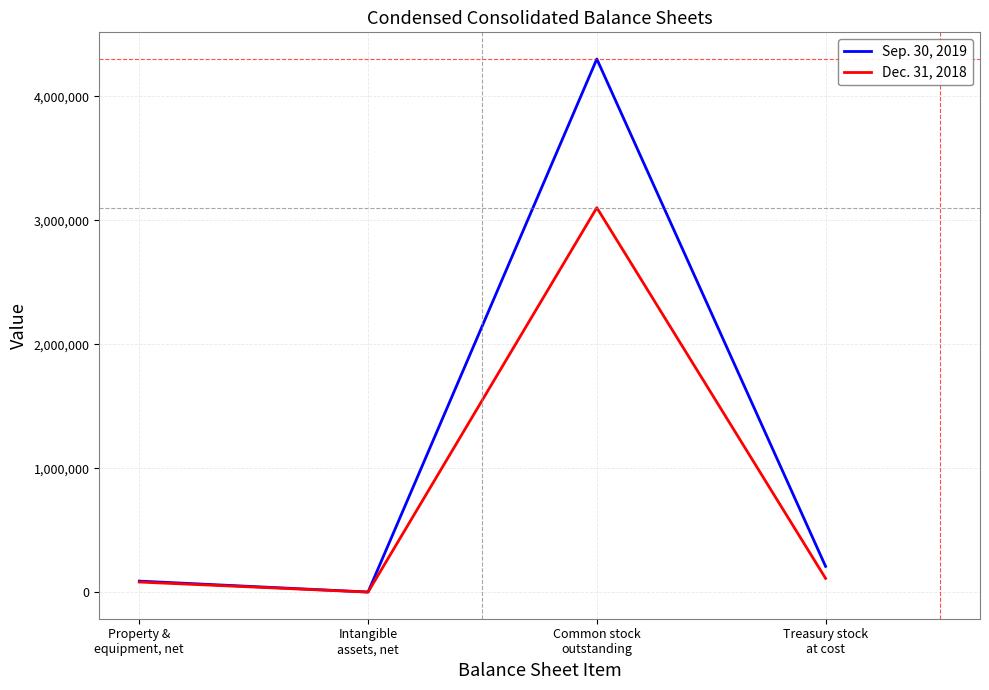

What are all the series names shown in the legend?

Sep. 30, 2019, Dec. 31, 2018